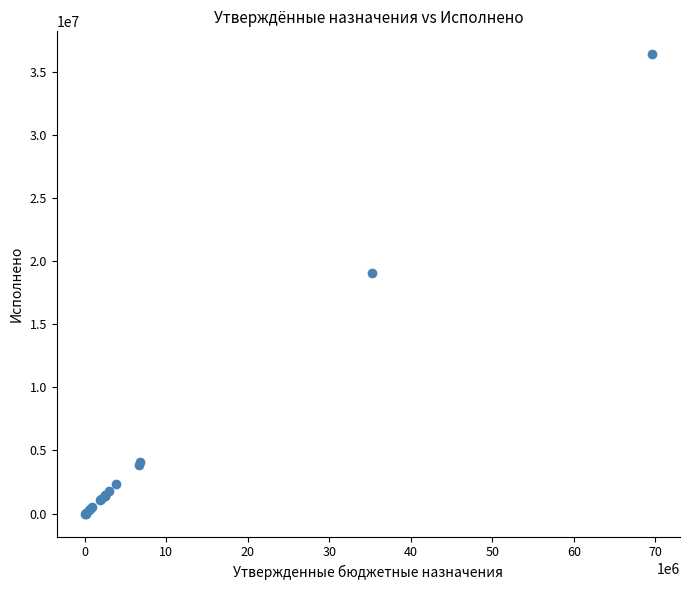

What Y value in the scatter plot is closest to 18189263?

19037553.9